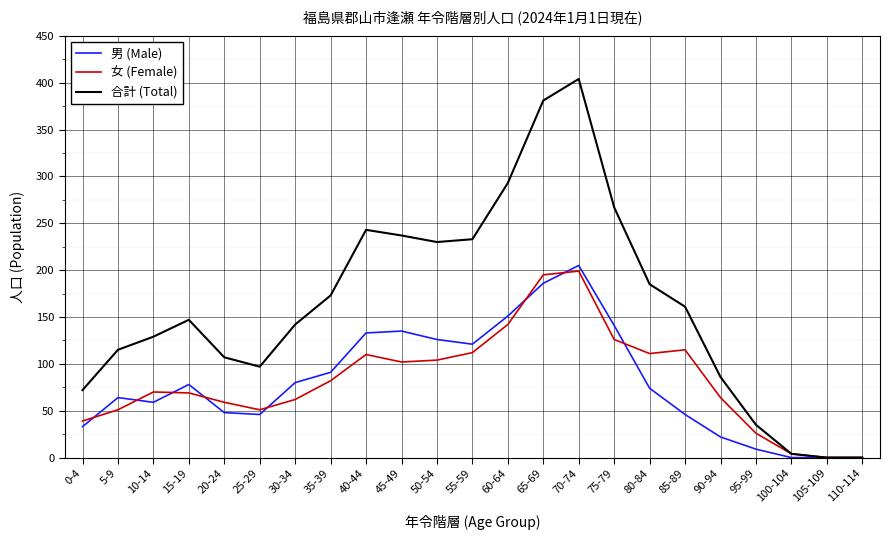

Where is 合計 (Total) nearest to the value 202?

80-84